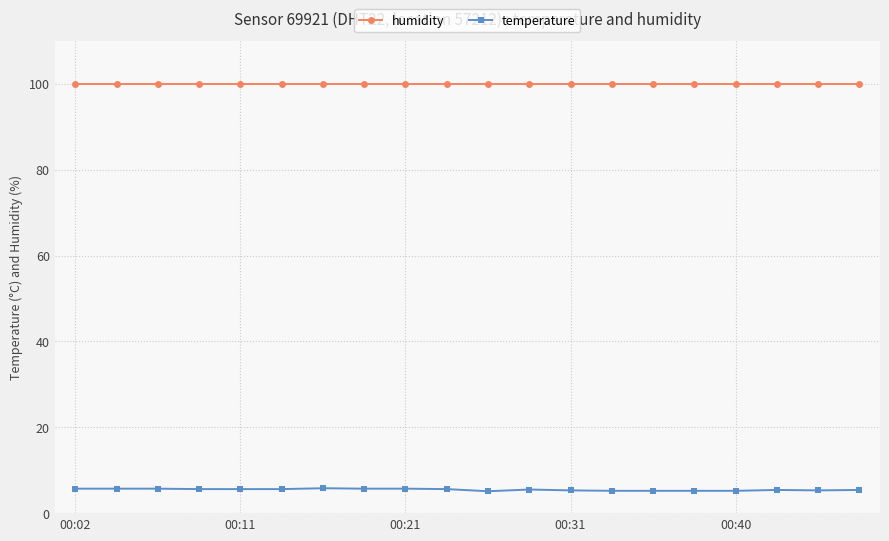

What is the smallest value displayed?

5.1